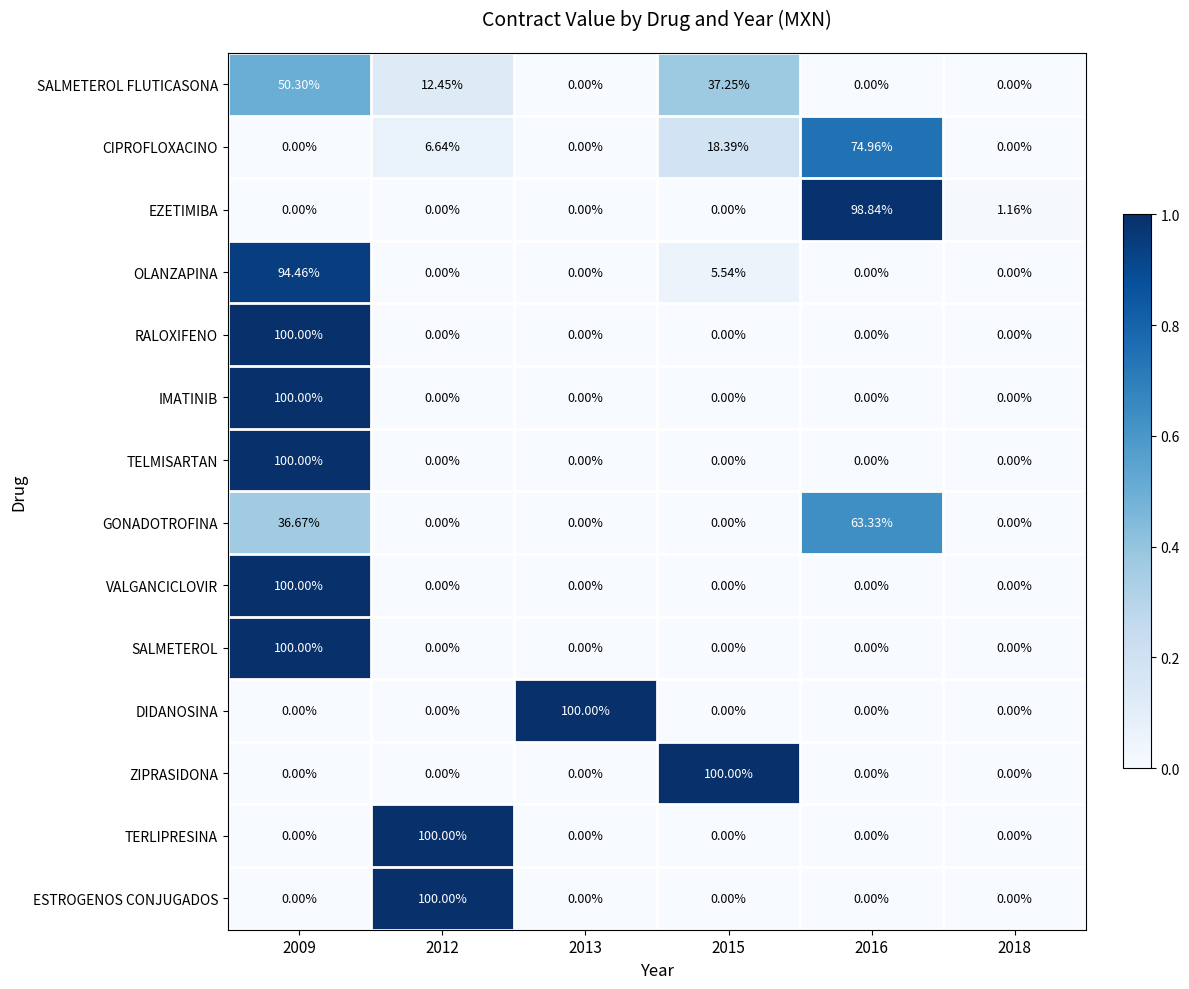

How many distinct data groups are displayed?

14